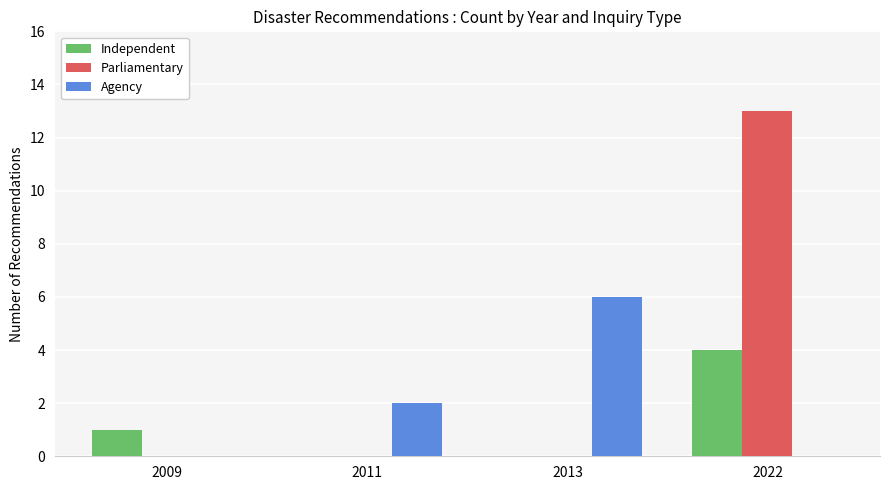

The Independent series shows 2 at 2009. True or false?

False